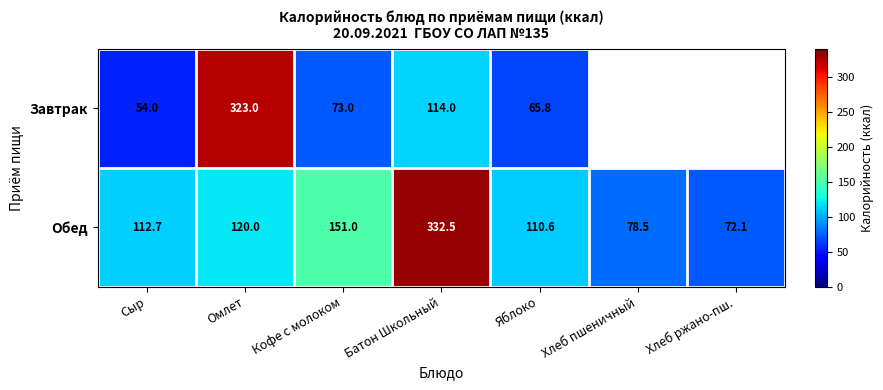

True or false: Завтрак has a value of 114.0 at Батон Школьный.

True